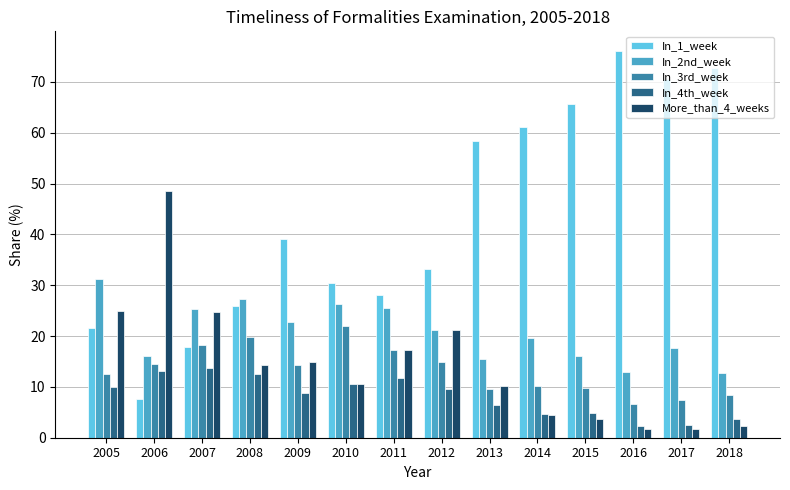

At how many categories does at least one series exceed 75?

1